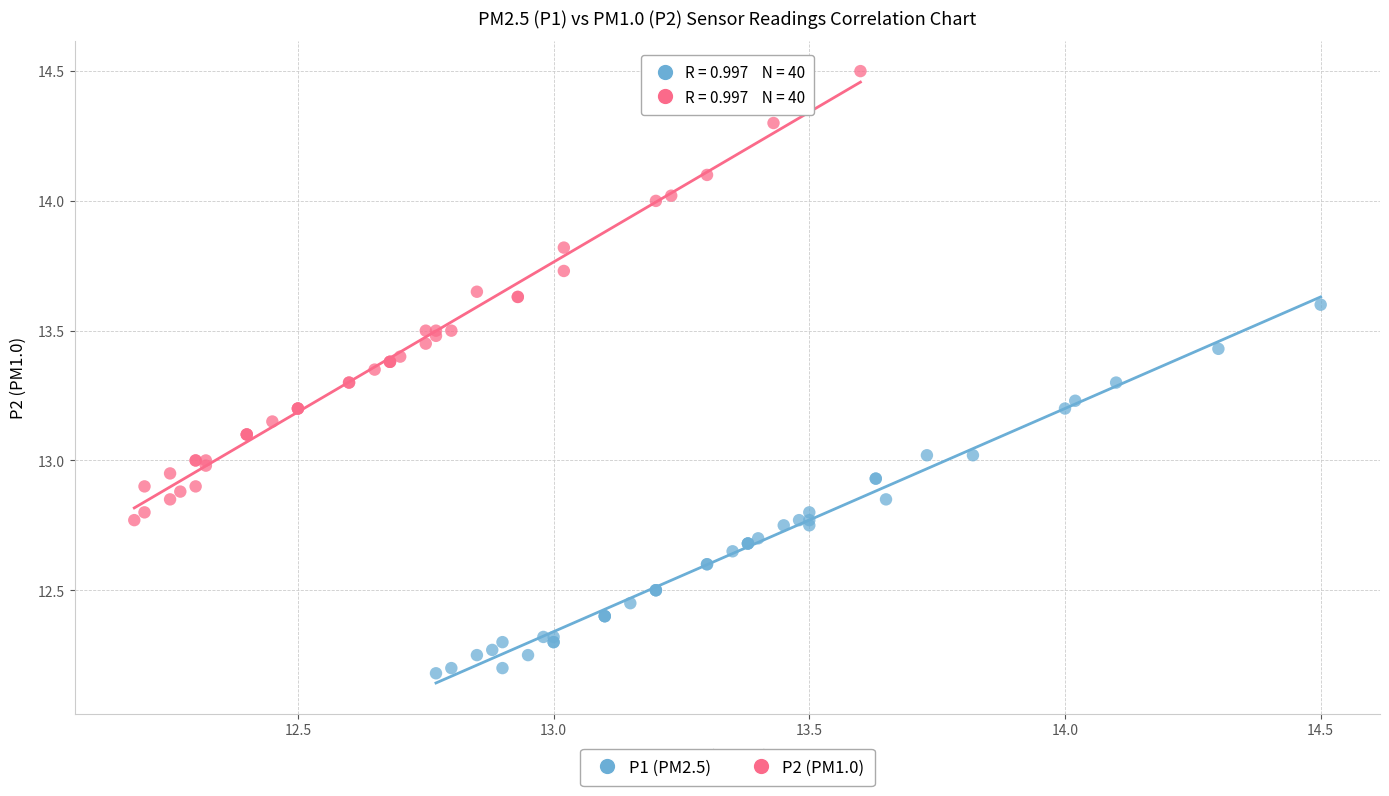

Which series contains the lowest Y value?

P1 (PM2.5)